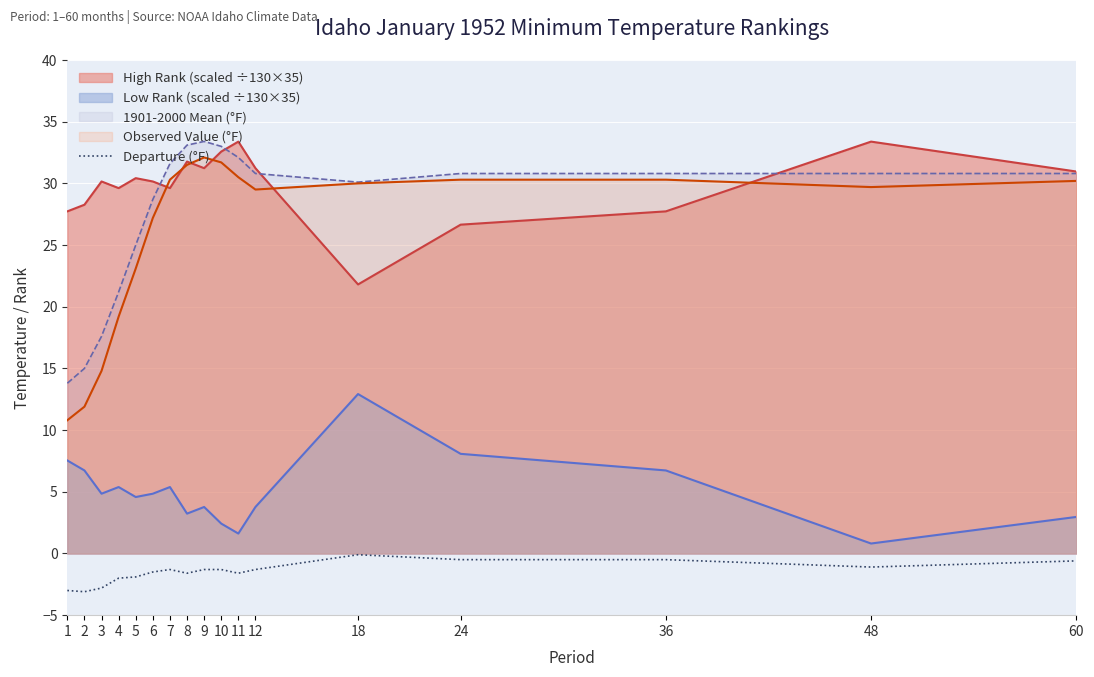

At which category does the data reach its first local valley?

2